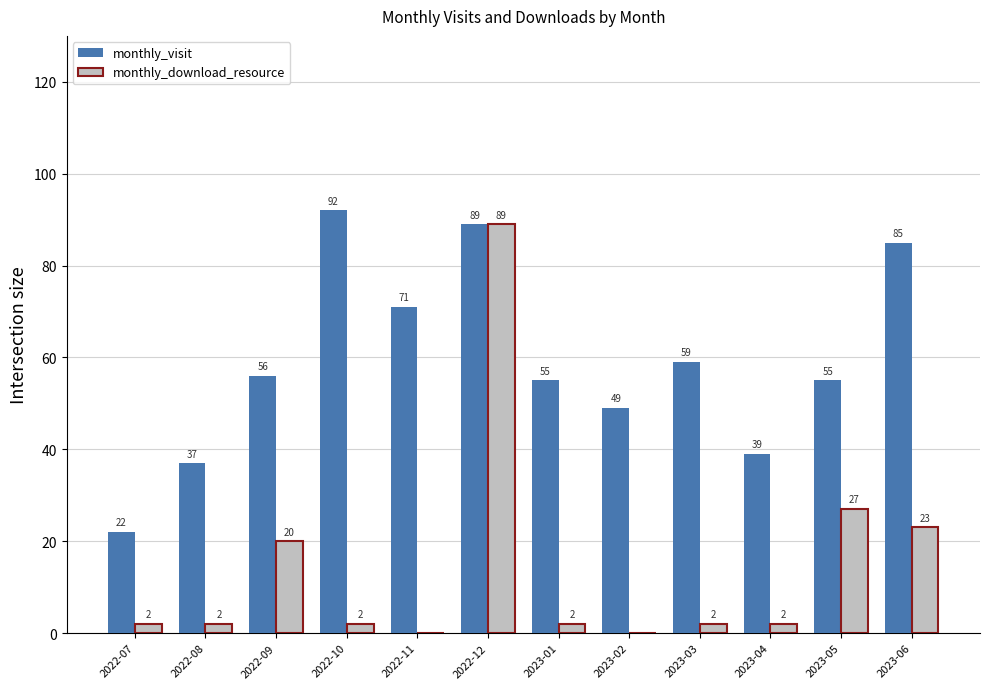

What are all the series names shown in the legend?

monthly_visit, monthly_download_resource